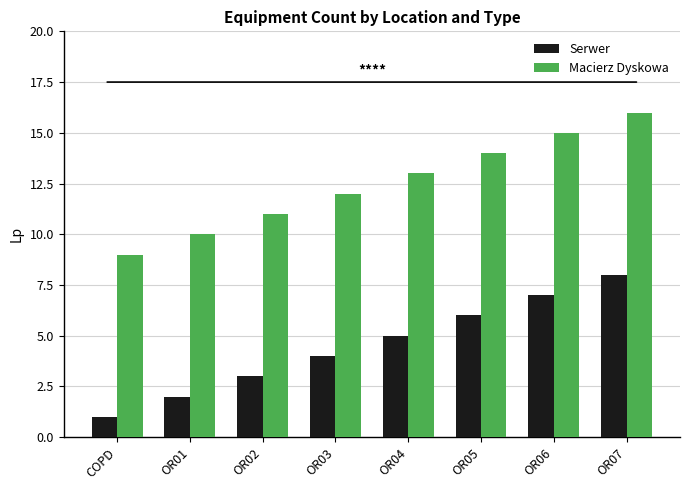

List the labels in order of Serwer value, smallest first.

COPD, OR01, OR02, OR03, OR04, OR05, OR06, OR07